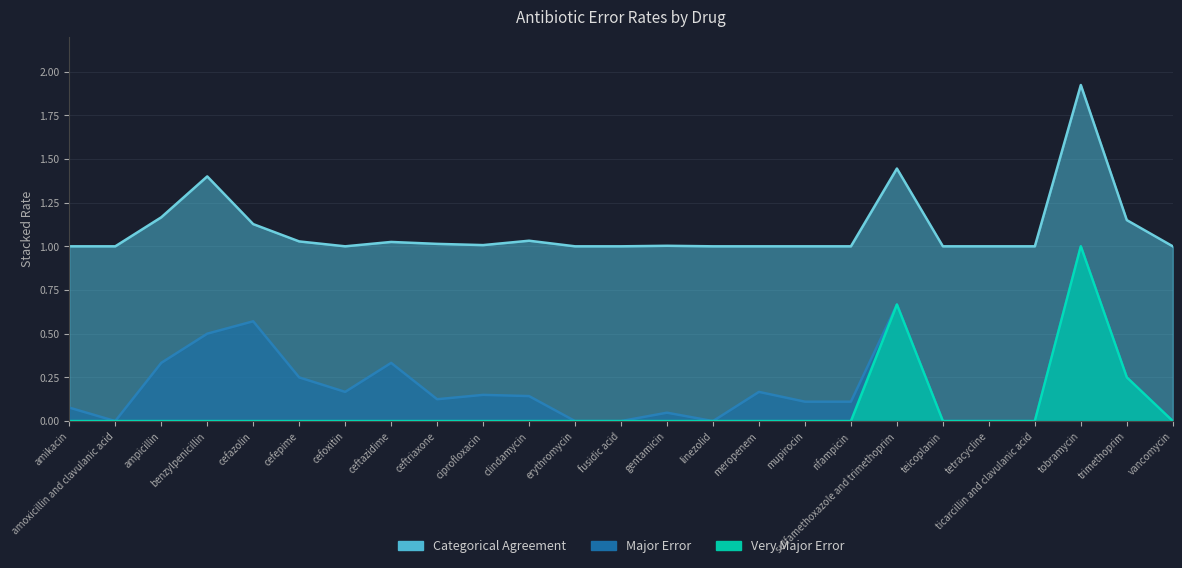

At which category does Major Error reach its first local peak?

cefazolin